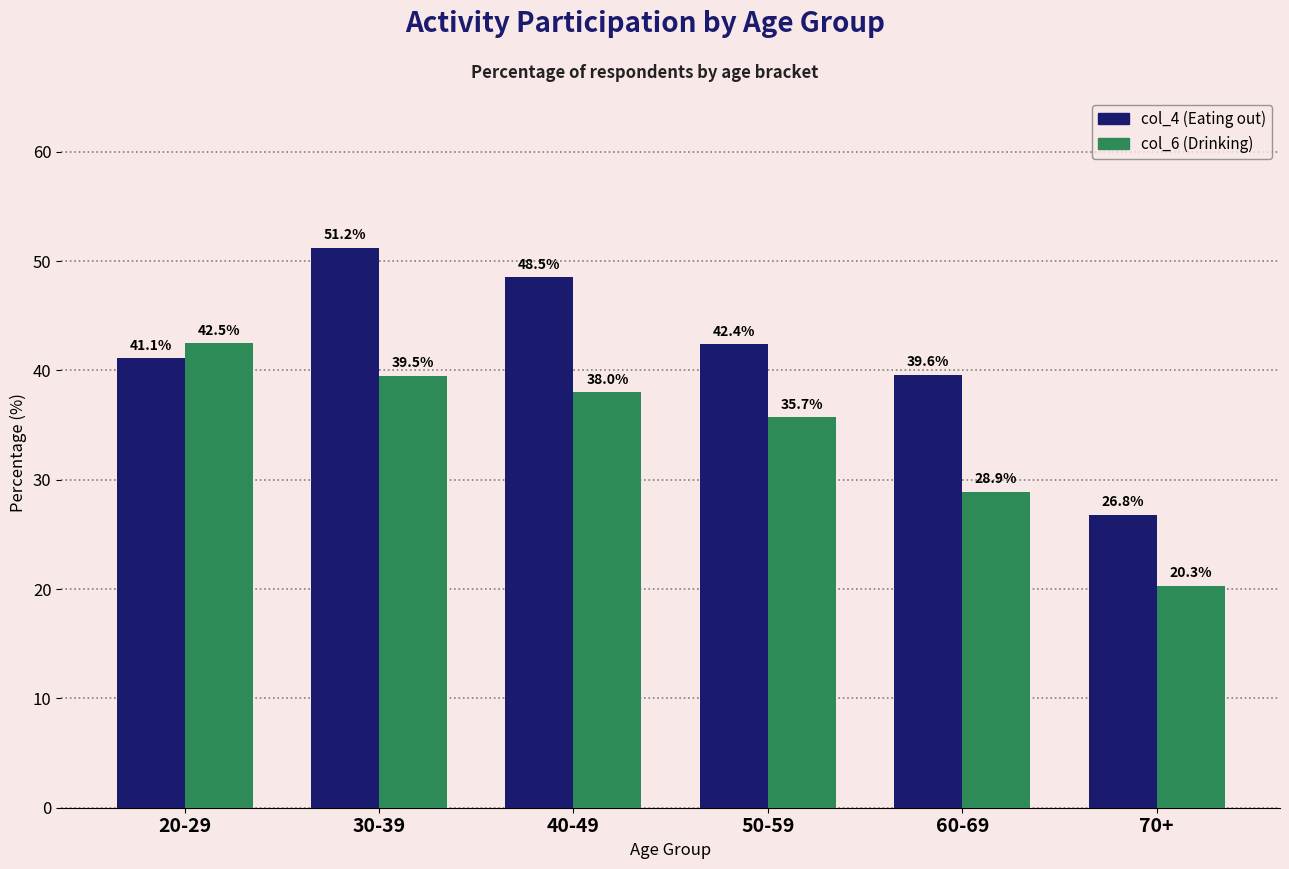

Which series has the largest total across all categories?

col_4 (Eating out)